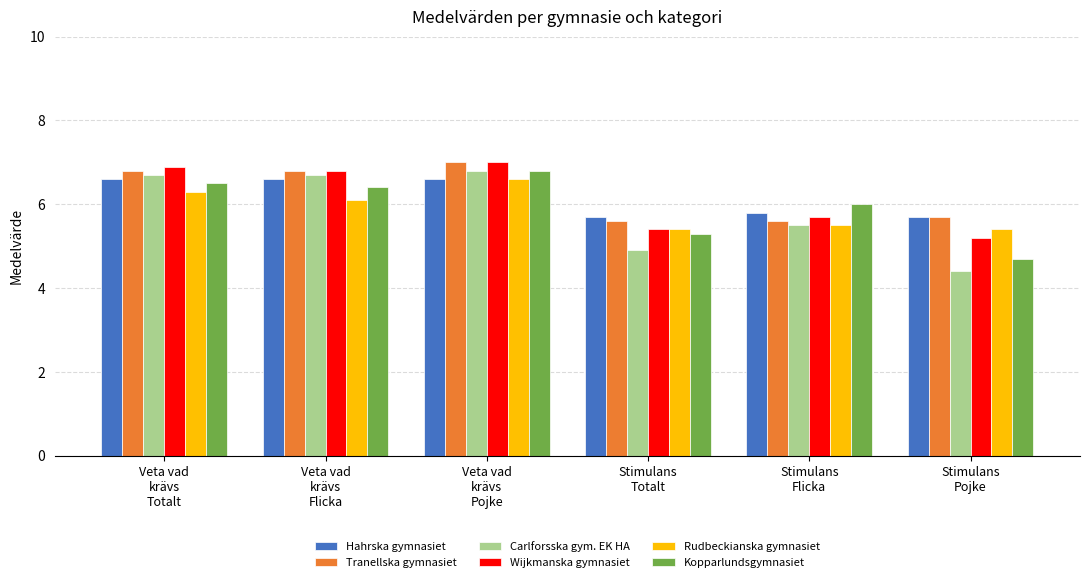

What is the sum of all Rudbeckianska gymnasiet values?

35.3